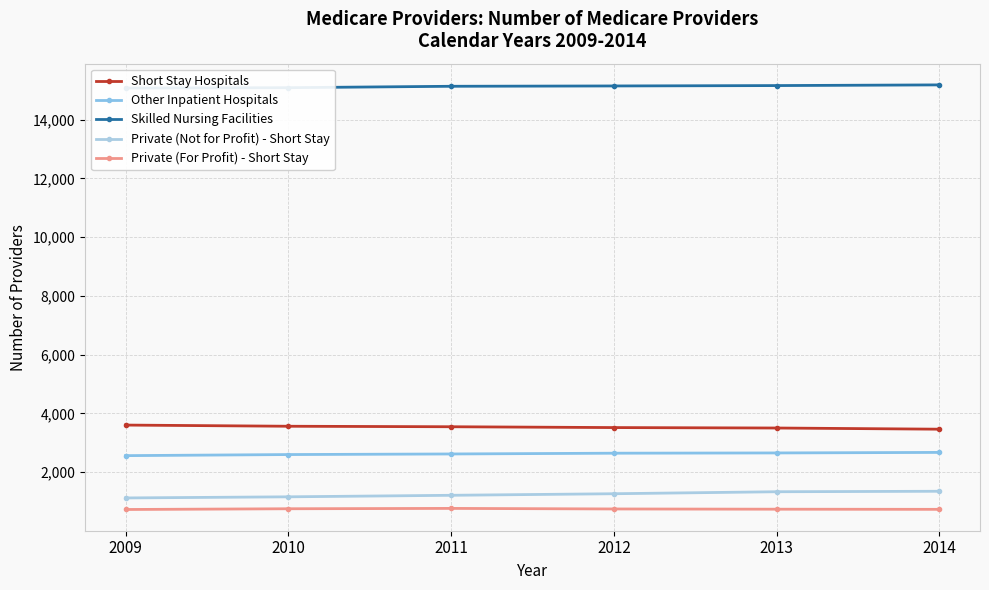

Reading right to left, list all the values displayed in this chart.

Short Stay Hospitals: 3466	3506	3521	3549	3566	3606
Other Inpatient Hospitals: 2676	2658	2649	2623	2603	2566
Skilled Nursing Facilities: 15179	15156	15143	15132	15084	15071
Private (Not for Profit) - Short Stay: 1354	1338	1270	1217	1165	1127
Private (For Profit) - Short Stay: 739	744	752	771	759	734